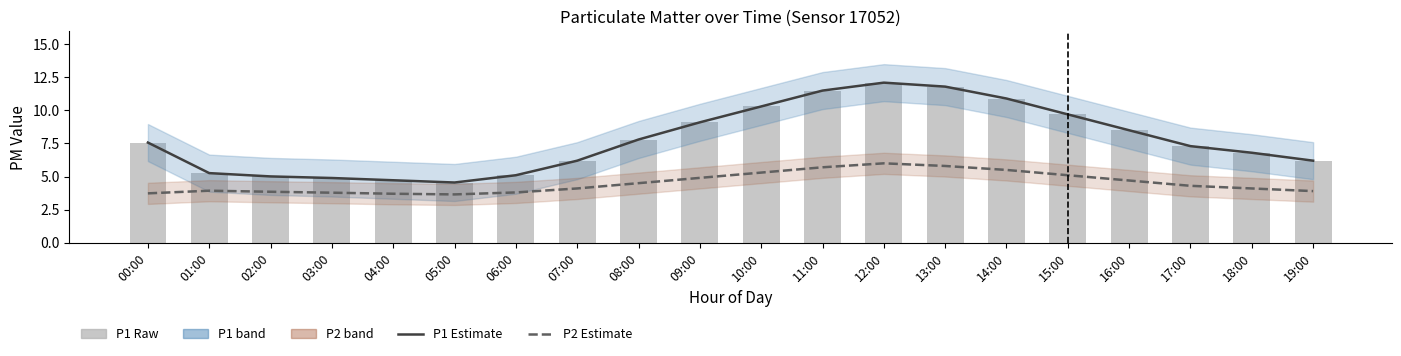

What is the maximum value shown in the chart?

12.1